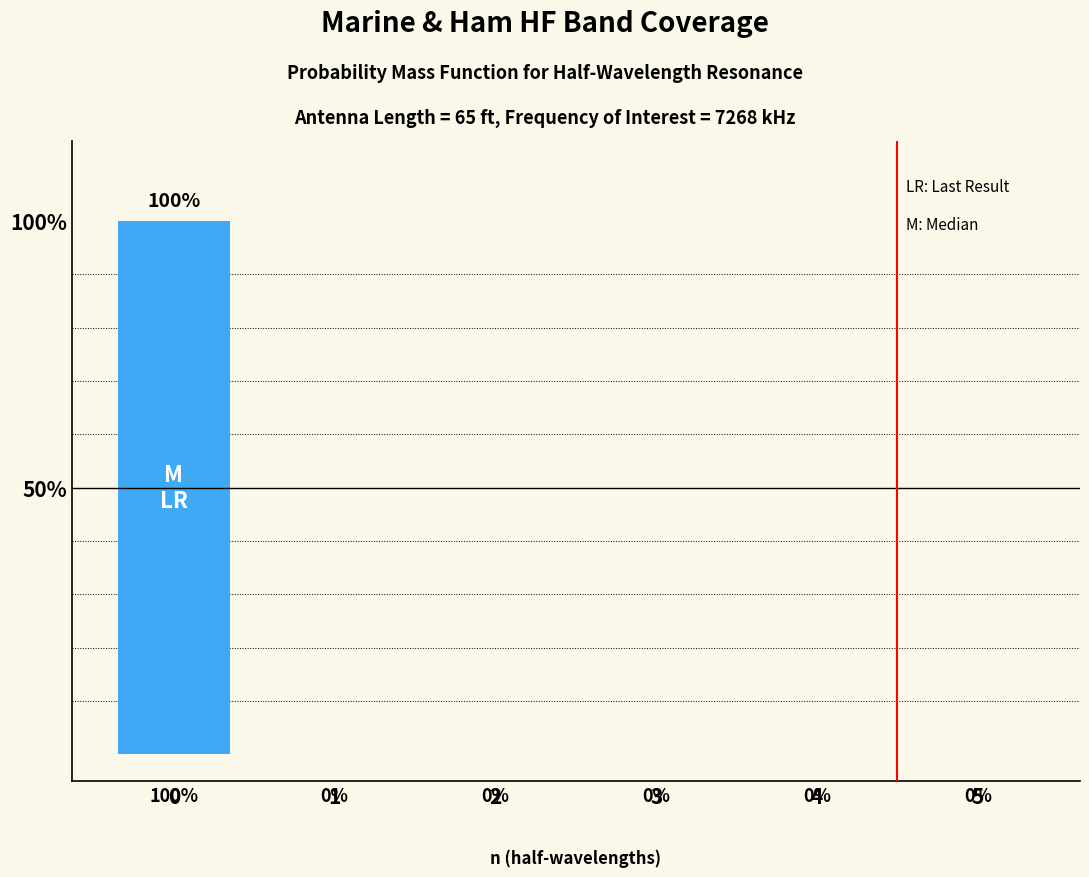

The chart shows a value of 0 at 4. True or false?

True